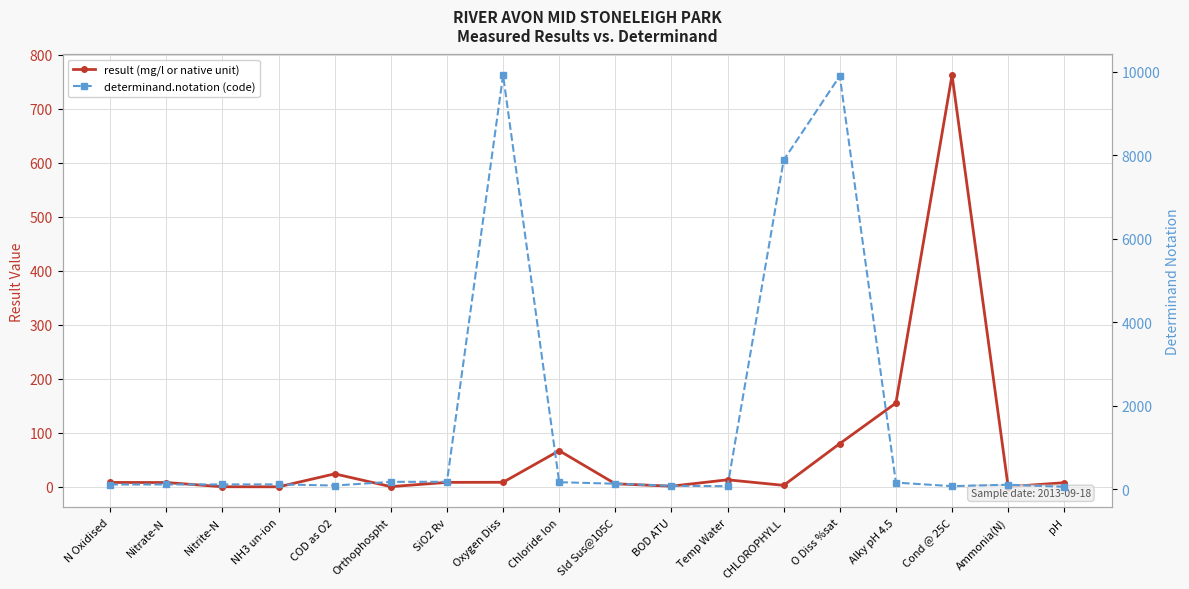

Which series ends up on top after the final intersection of result (mg/l or native unit) and determinand.notation (code)?

determinand.notation (code)